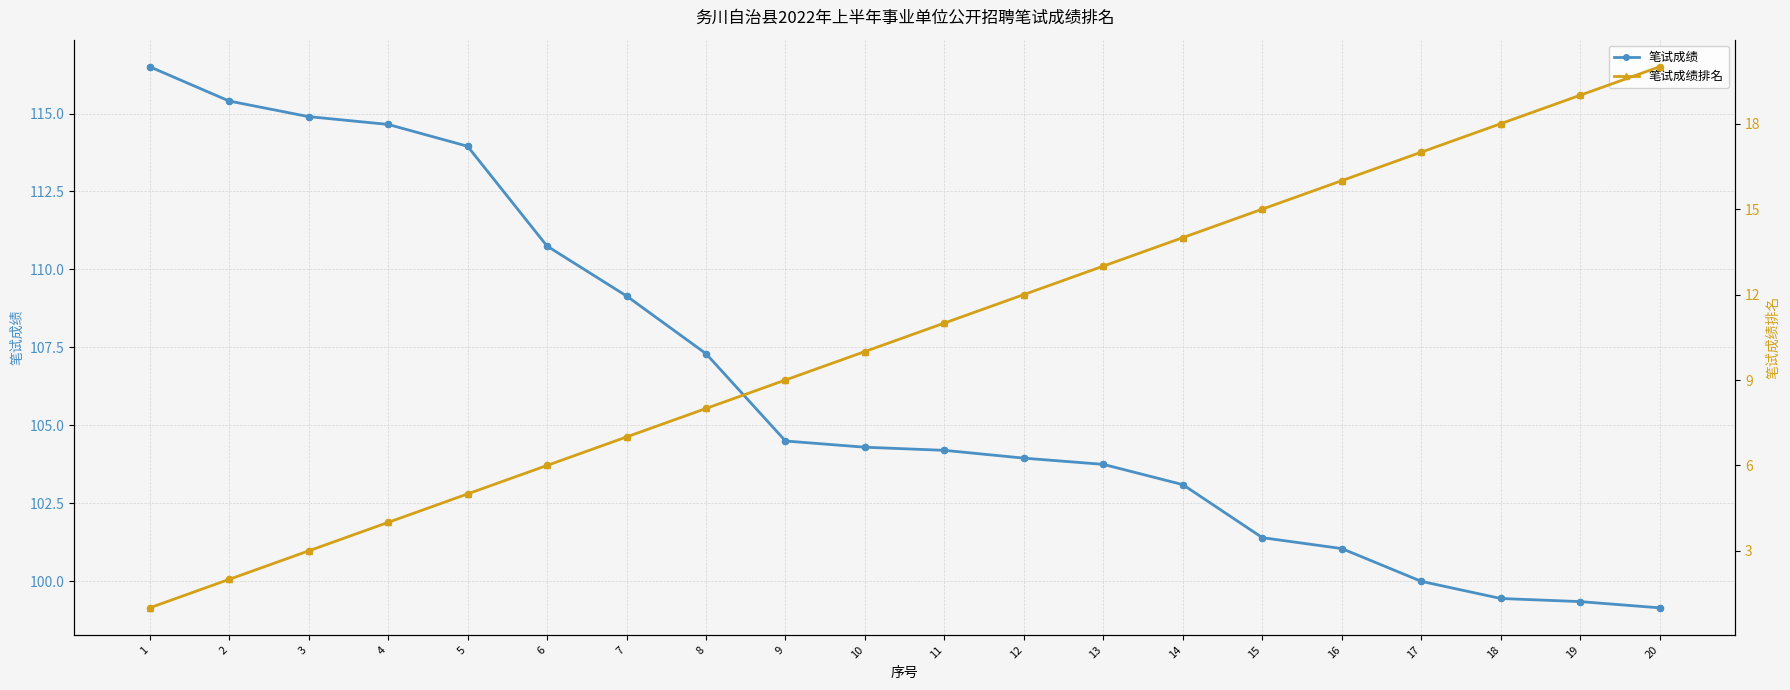

Which series has the widest spread of Y values?

笔试成绩排名